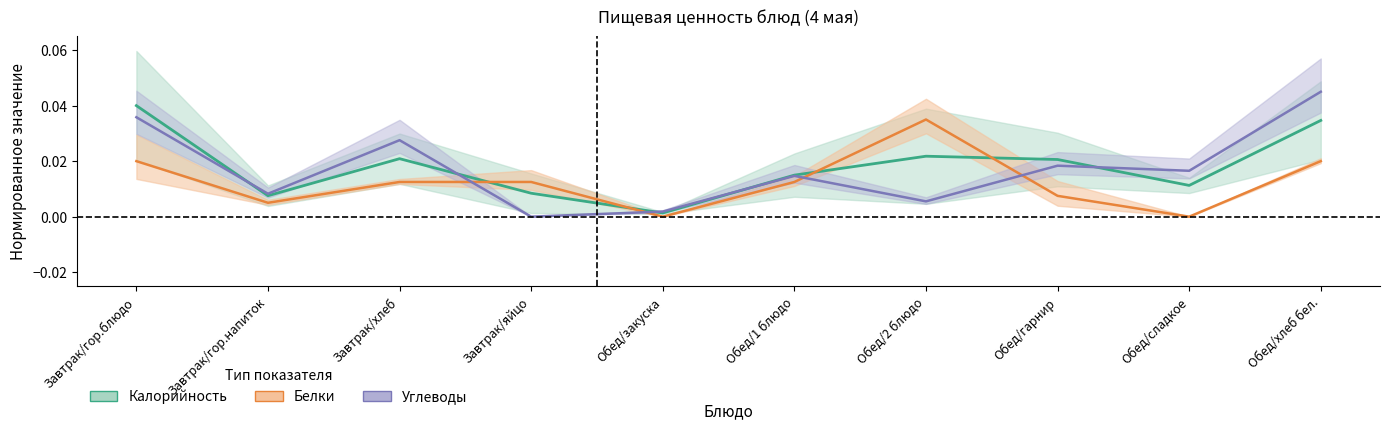

The Белки series shows 0.1 at Обед/2 блюдо. True or false?

False